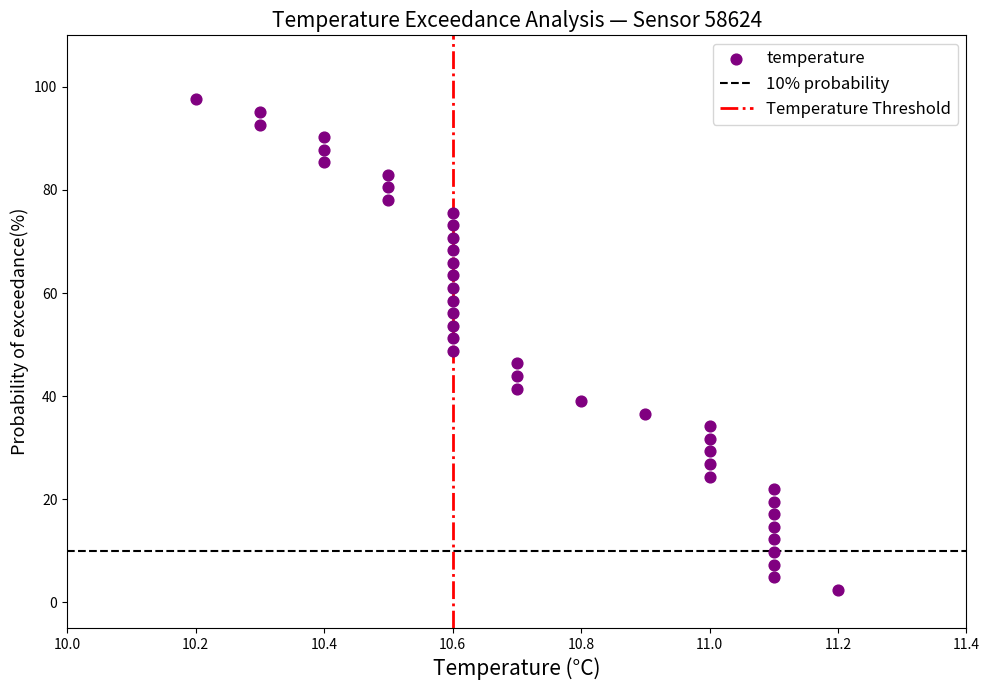

What is the range of Y values (max minus min)?

95.1